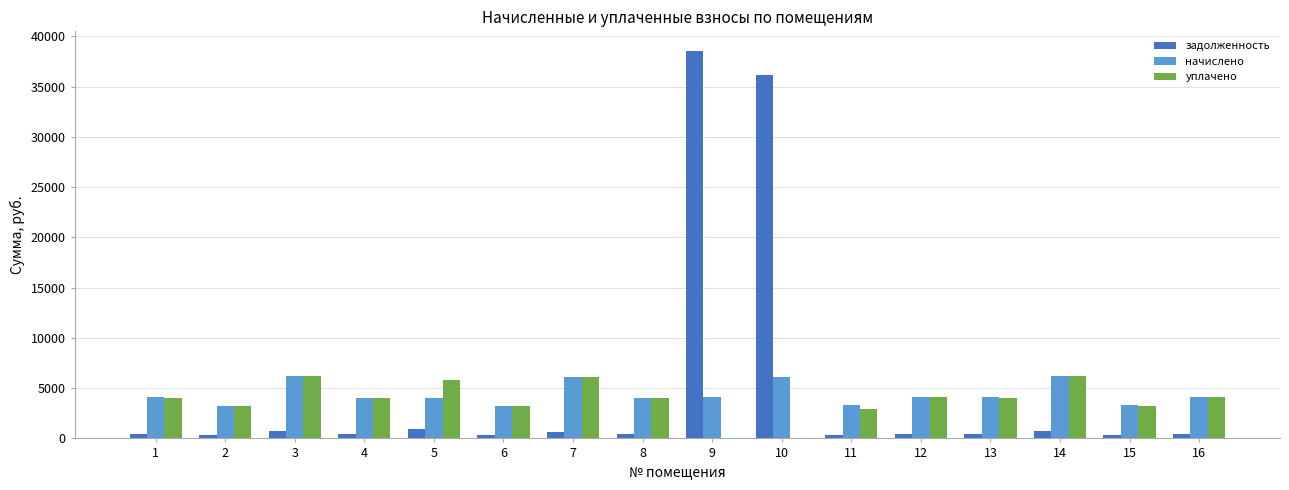

The value of задолженность at 5 is 902.9. True or false?

True